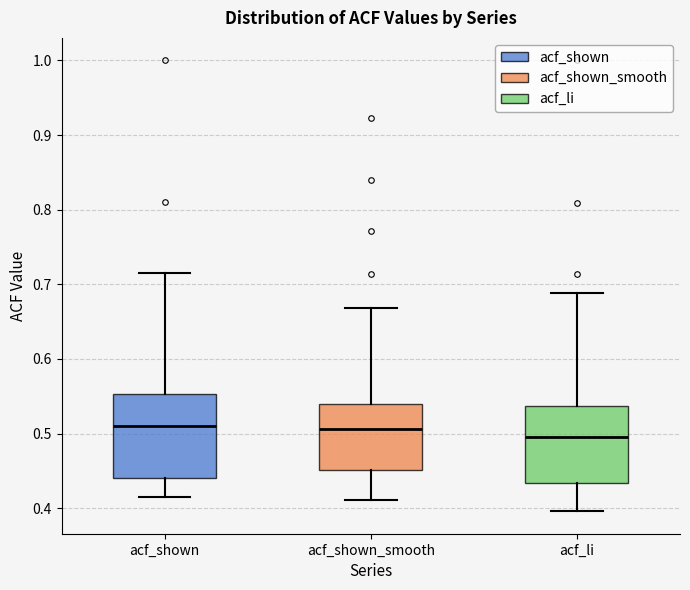

Where does the lower whisker of the box for acf_shown_smooth end on the y-axis? The values are not printed on the chart, so give them approximately, as read against the axis.

0.41